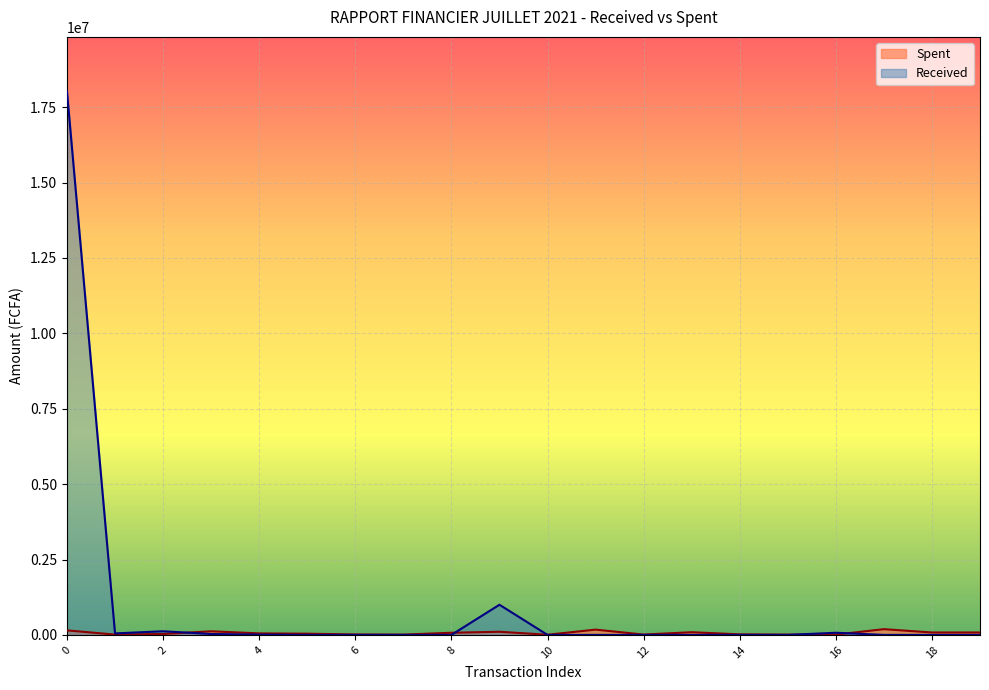

What is the maximum value shown in the chart?

18027284